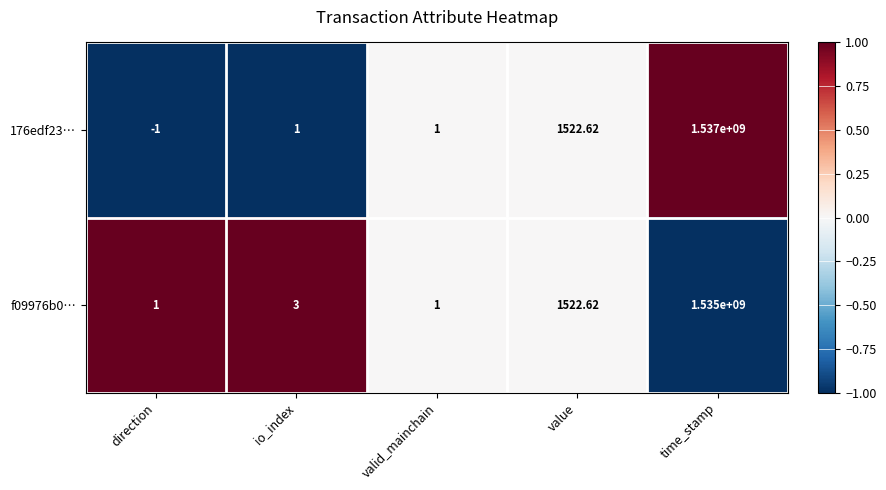

Is the value of 176edf23… at value greater than the value of f09976b0… at io_index?

Yes